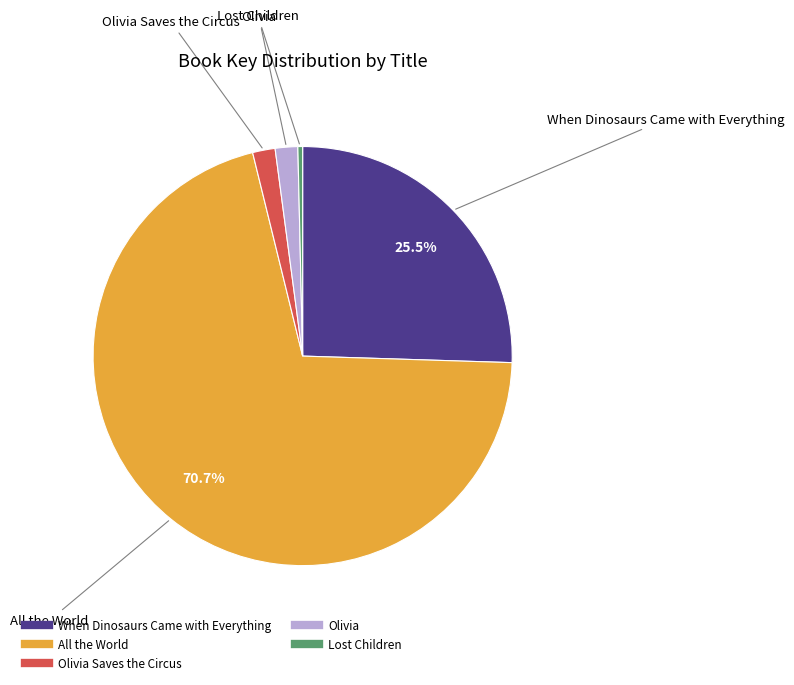

Does any single category account for the majority?

Yes